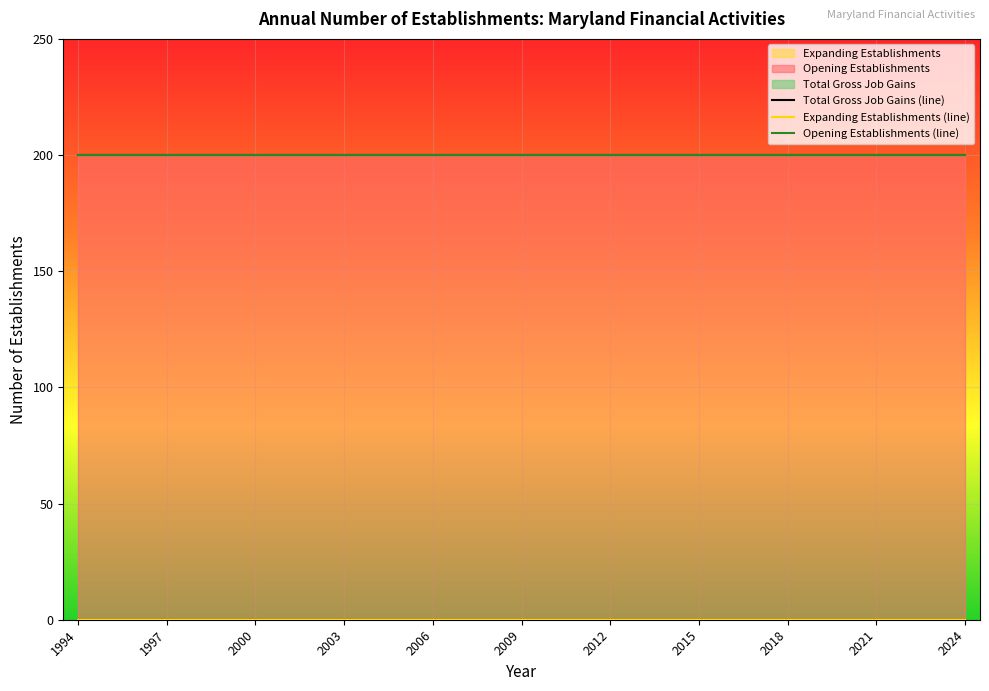

True or false: Opening Establishments and Total Gross Job Gains intersect in this chart.

False